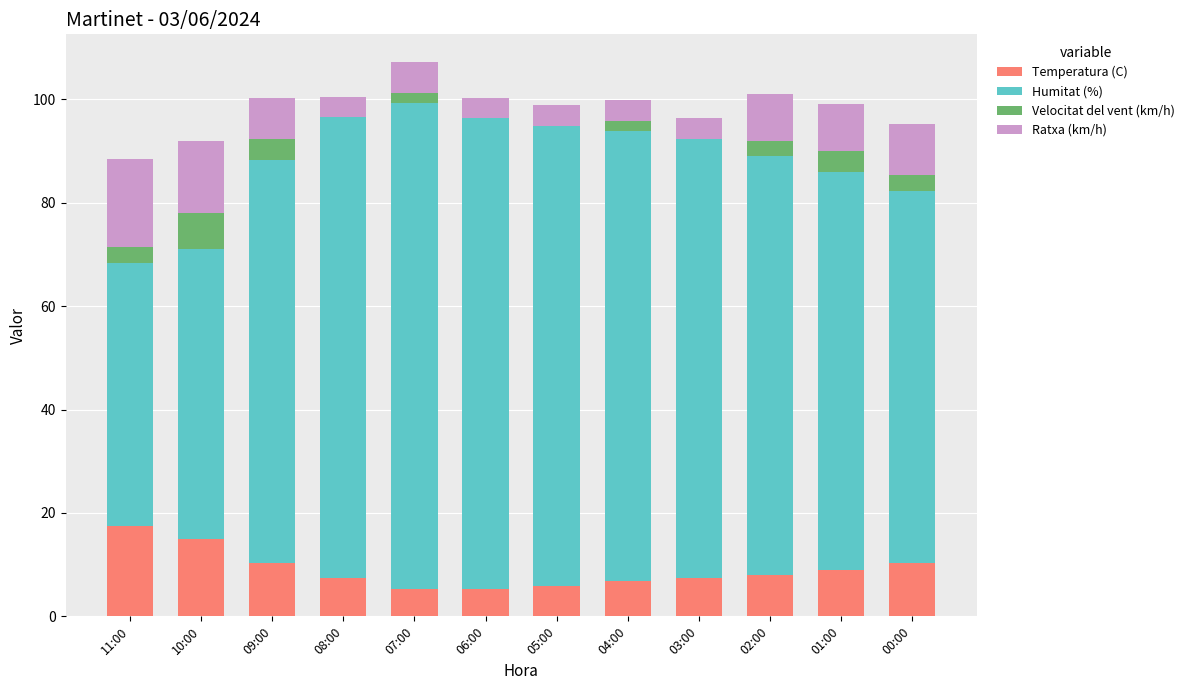

What is the total value across all series at 06:00?

100.3